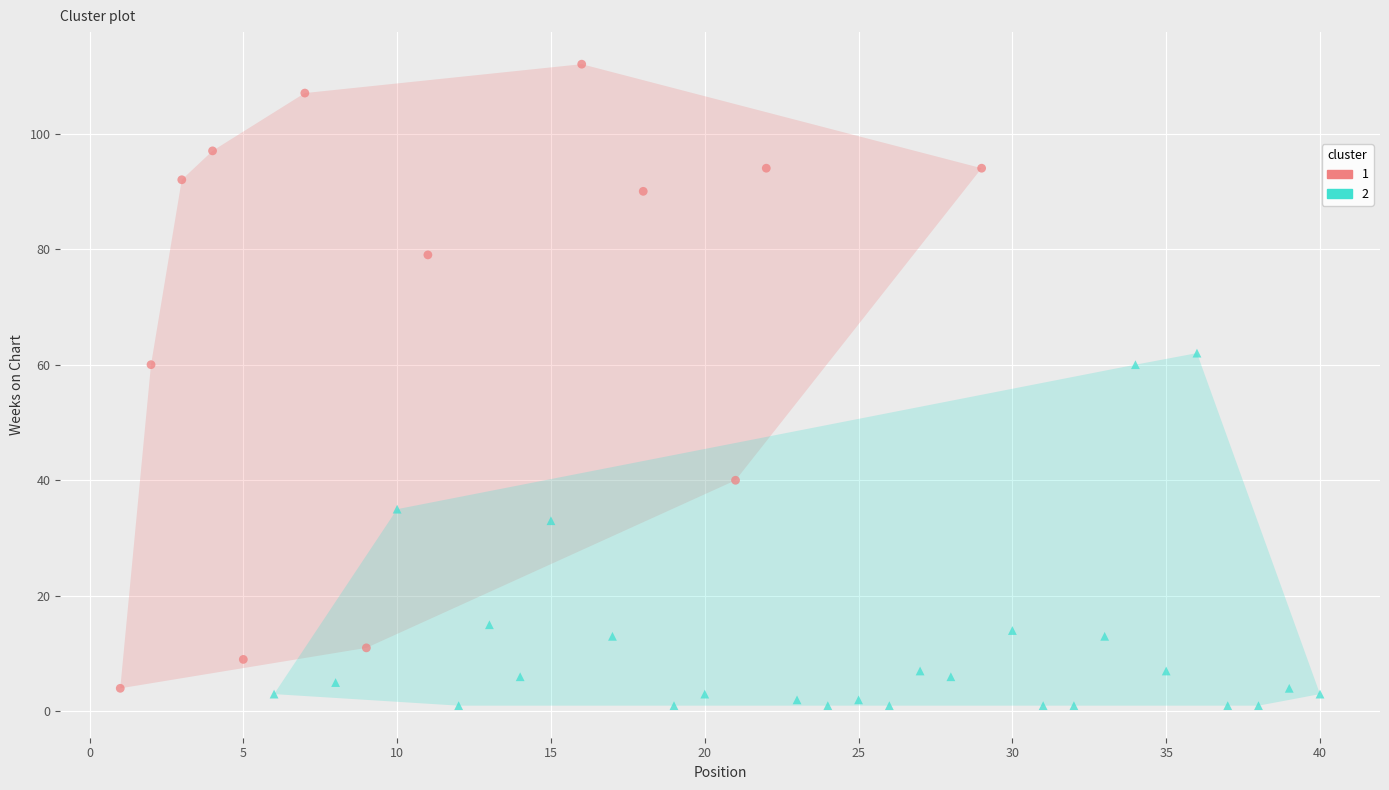

Which series has the widest spread of Y values?

1